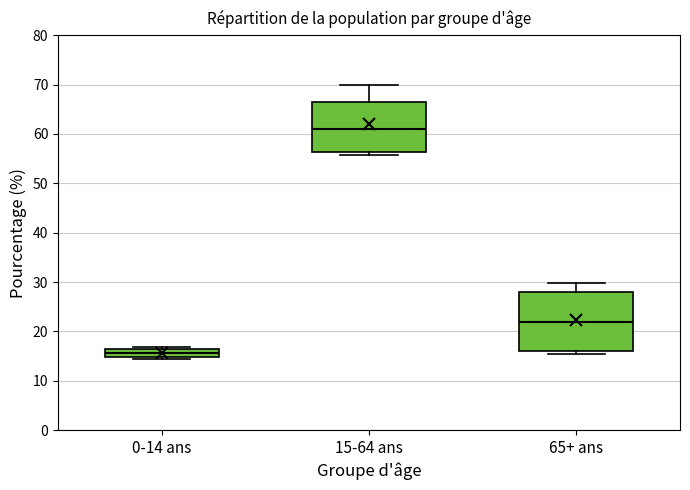

Where does the upper whisker of the box for 15-64 ans end on the y-axis? The values are not printed on the chart, so give them approximately, as read against the axis.

70